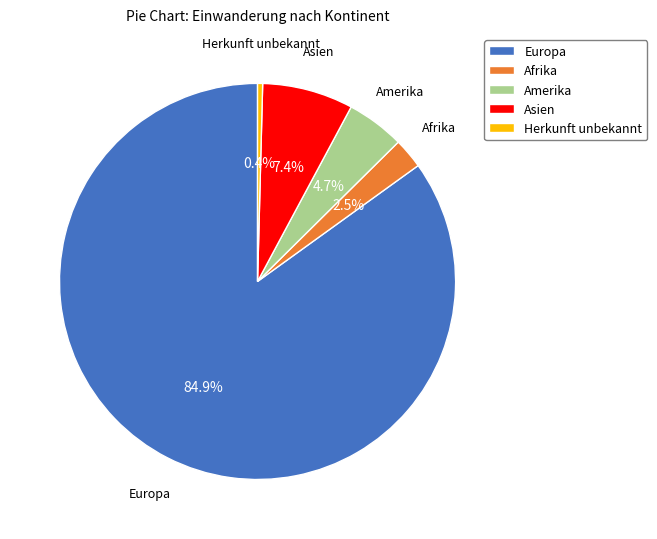

Which slice is the smallest?

Herkunft unbekannt